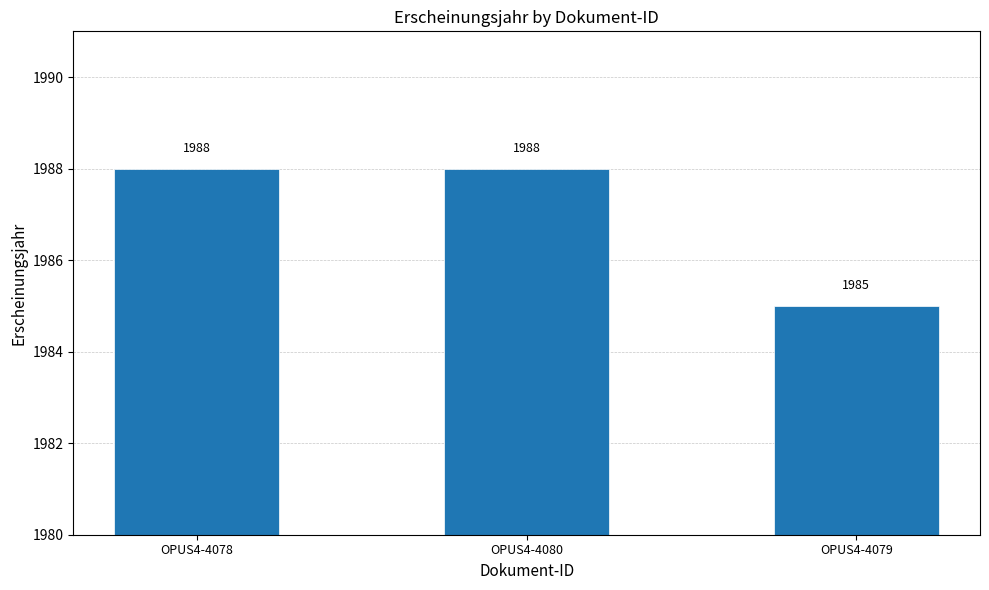

What is the greatest value displayed?

1988